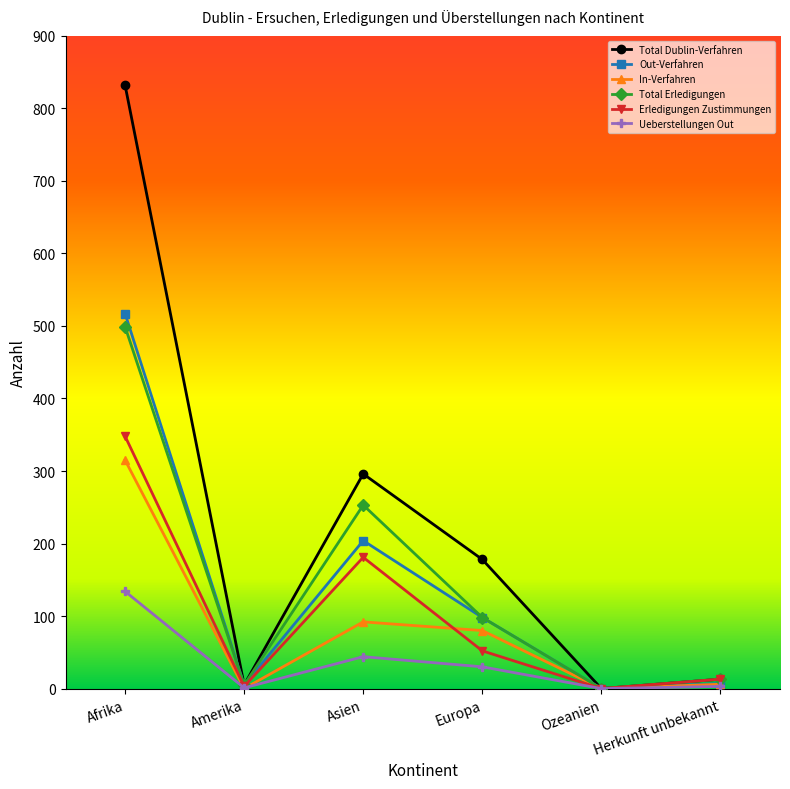

At how many categories does at least one series exceed 68?

3